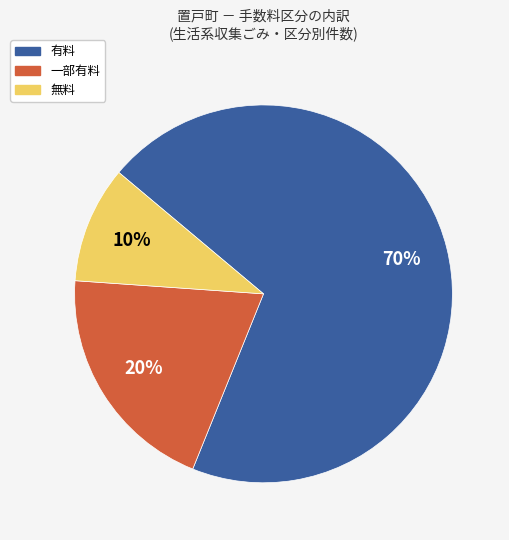

To the nearest percent, what portion does 一部有料 represent?

20%